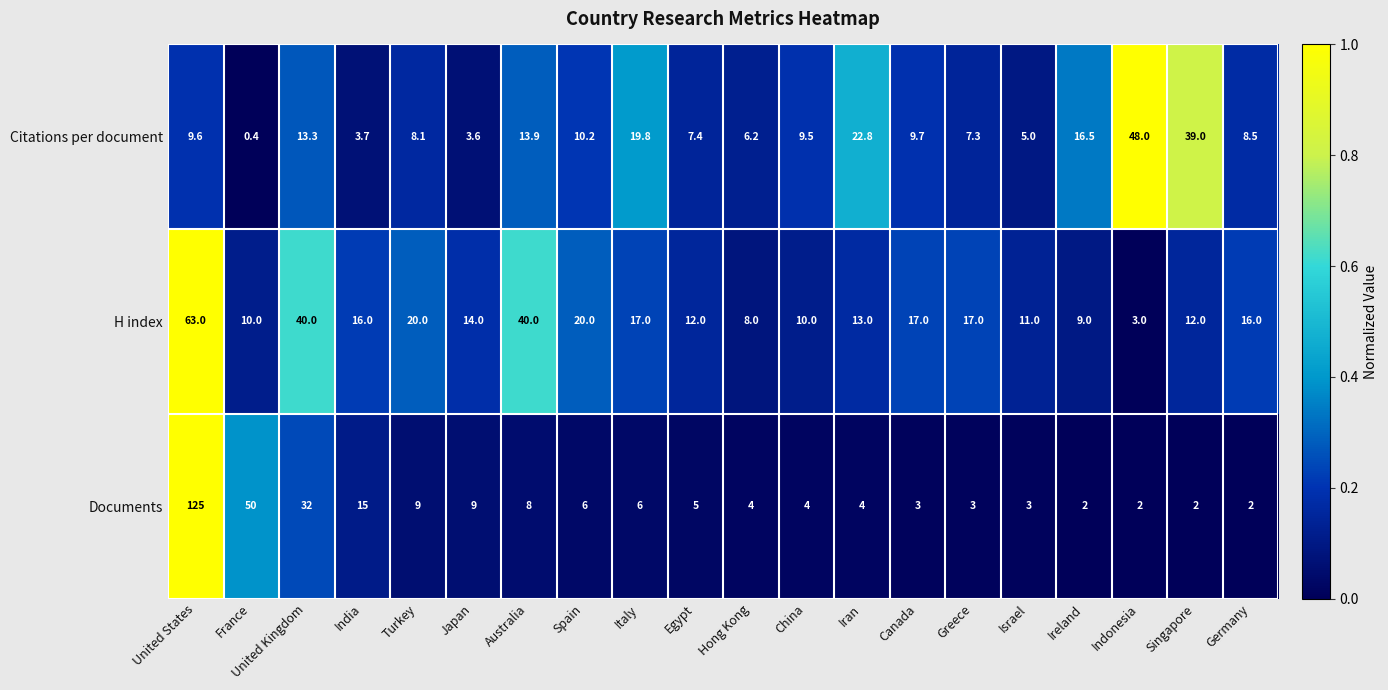

What is the lowest value of the H index series?

3.0